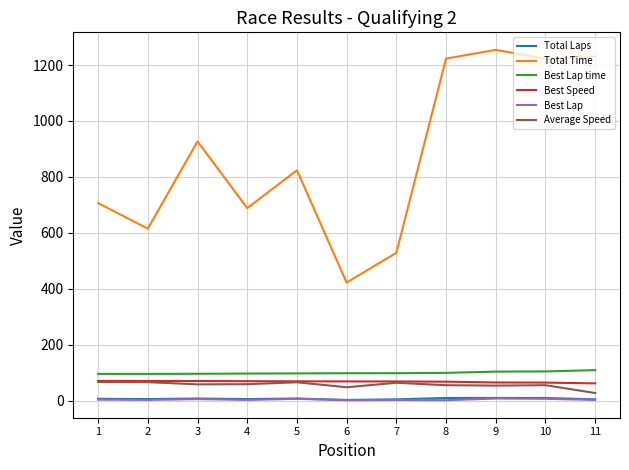

The Best Lap series shows 3.0 at 11. True or false?

True